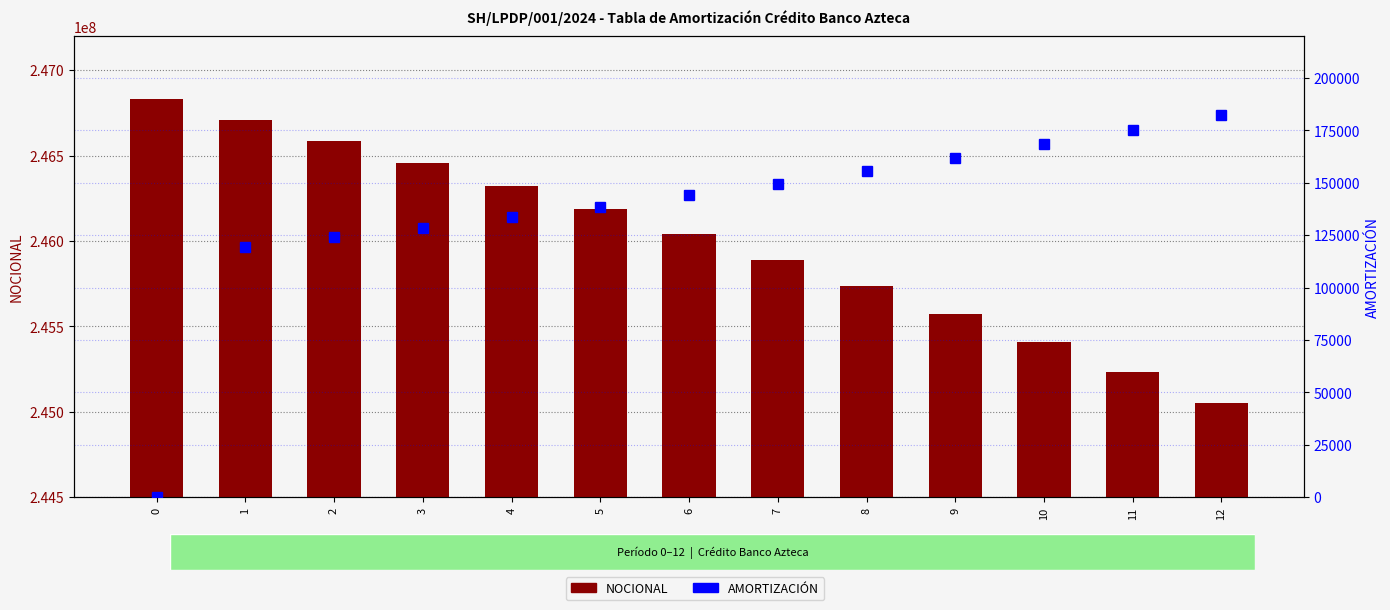

At which label is NOCIONAL closest to 245938875?

7